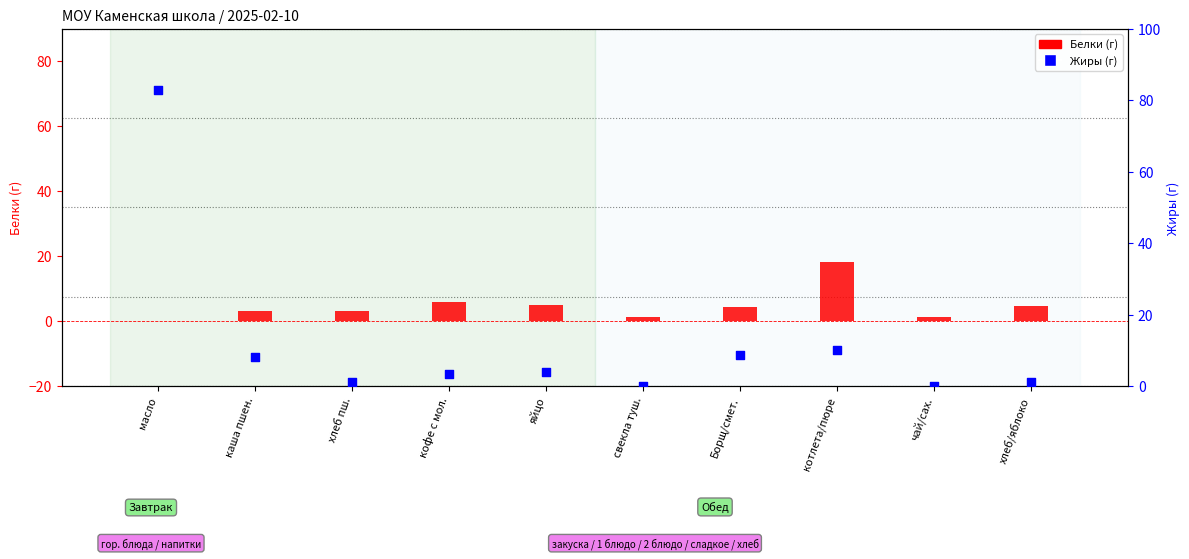

Which series reaches the maximum Y coordinate?

Жиры (г)